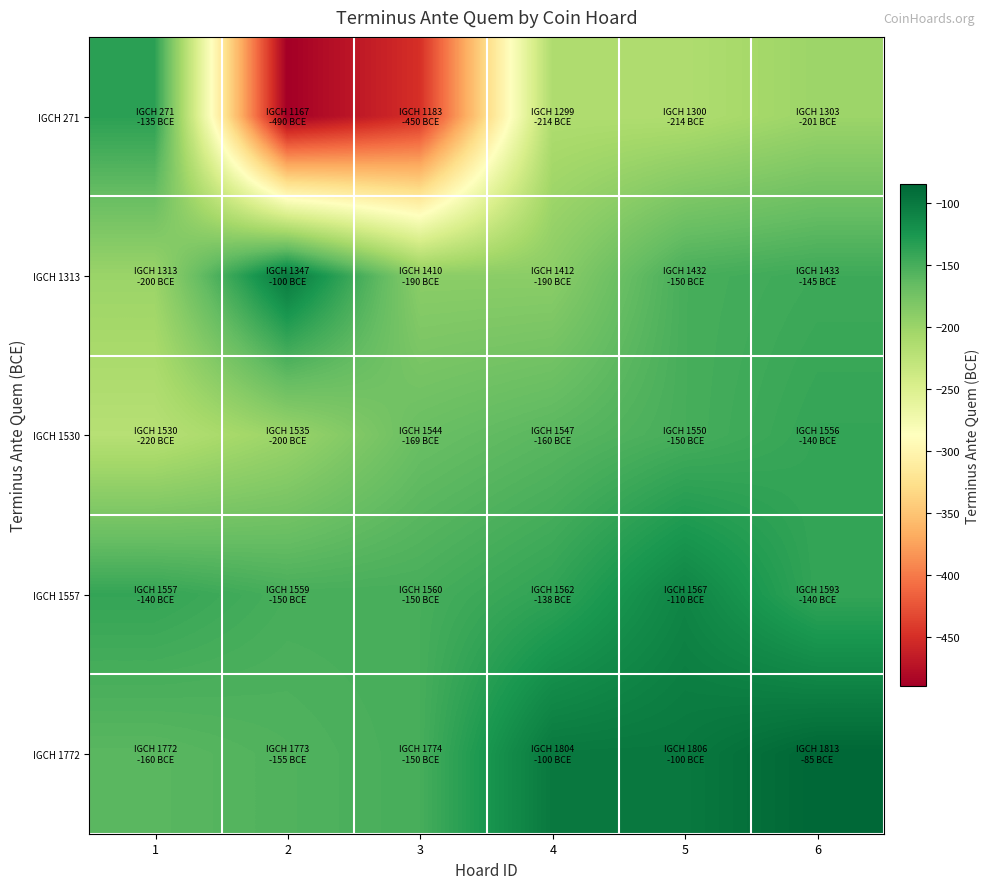

Which category has the highest value across all series?

6